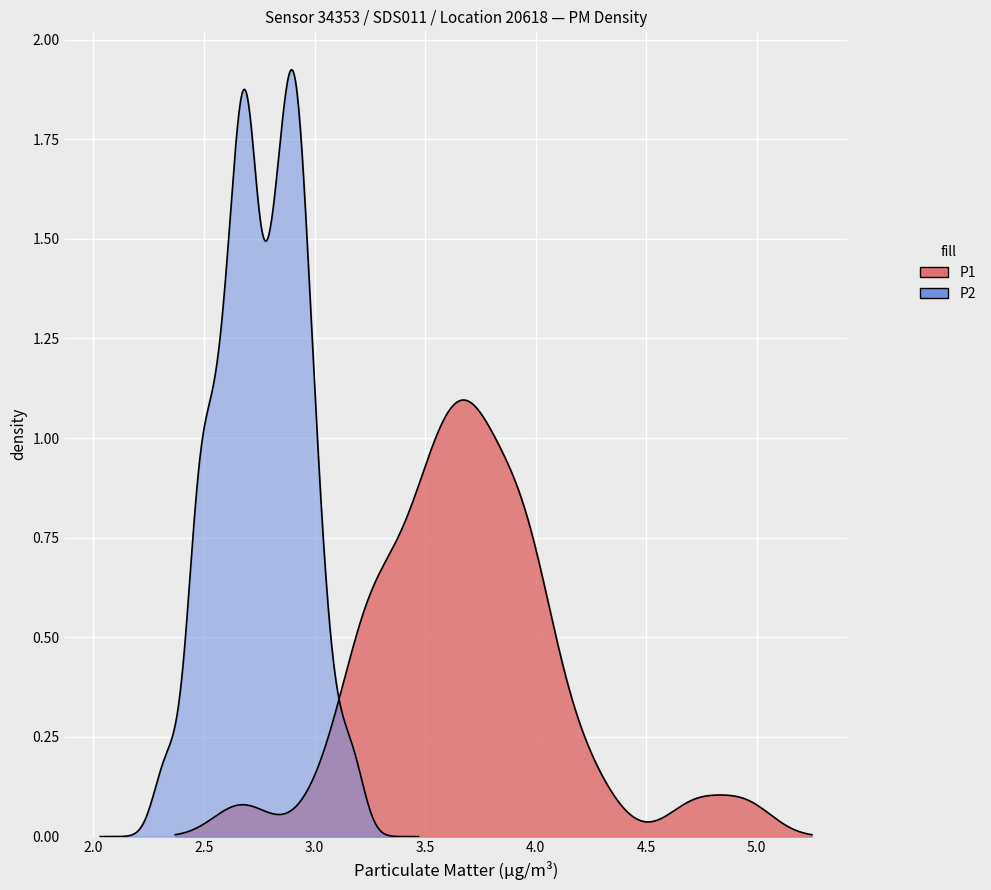

The value of P2 at 12 is 4.2. True or false?

False